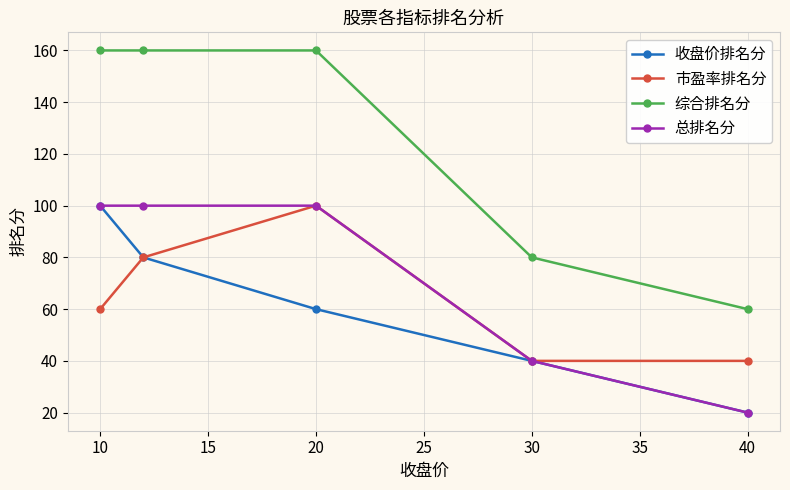

What is the maximum value shown in the chart?

160